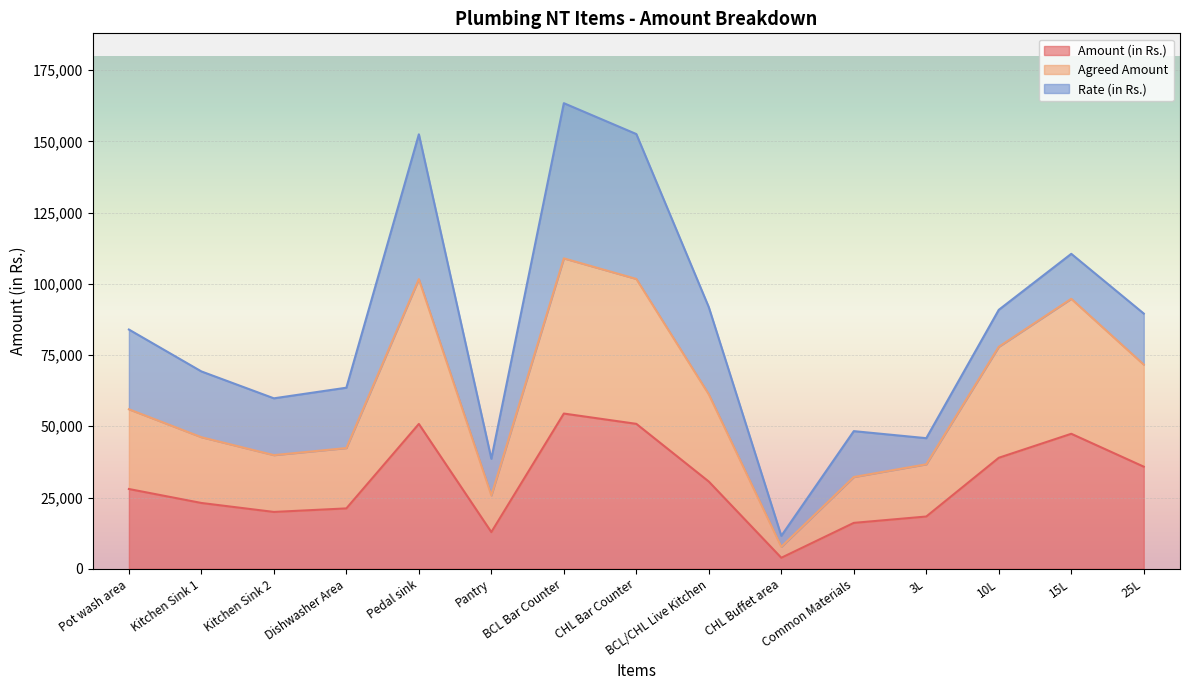

Read the Agreed Amount value at 25L, to the nearest 10.

71650